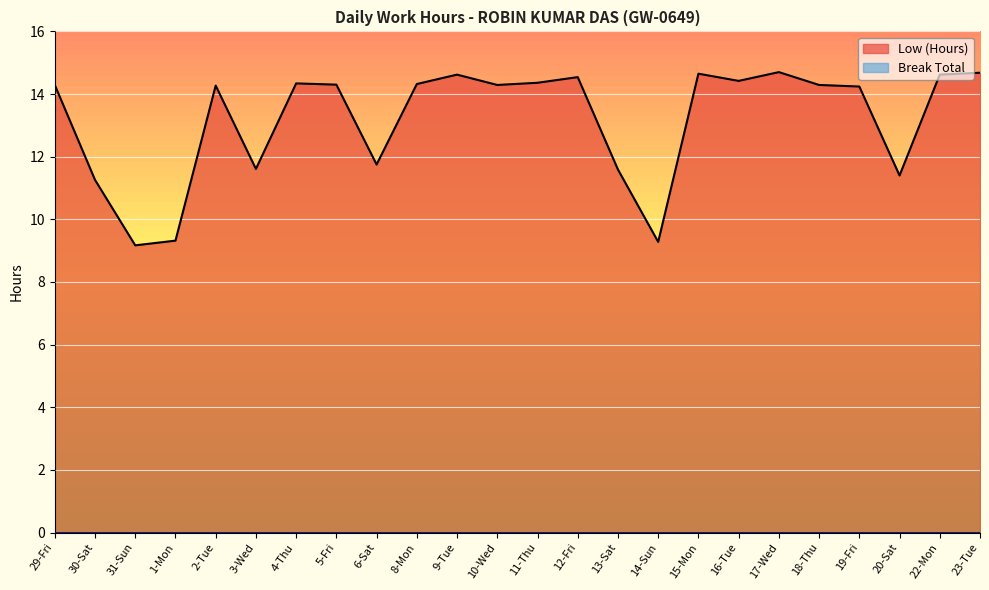

Between 18-Thu and 3-Wed, which is larger?

18-Thu